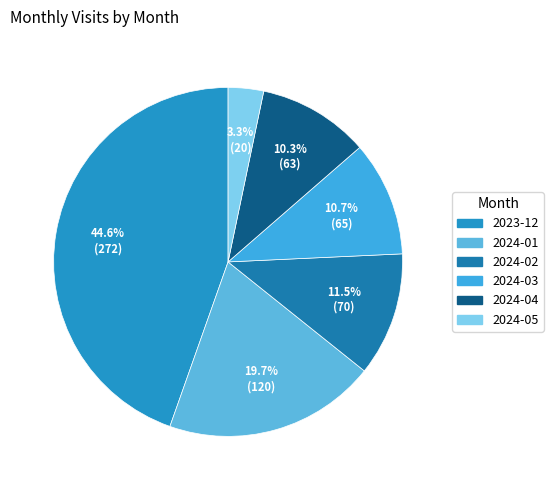

Is there any slice that represents more than half of the pie?

No